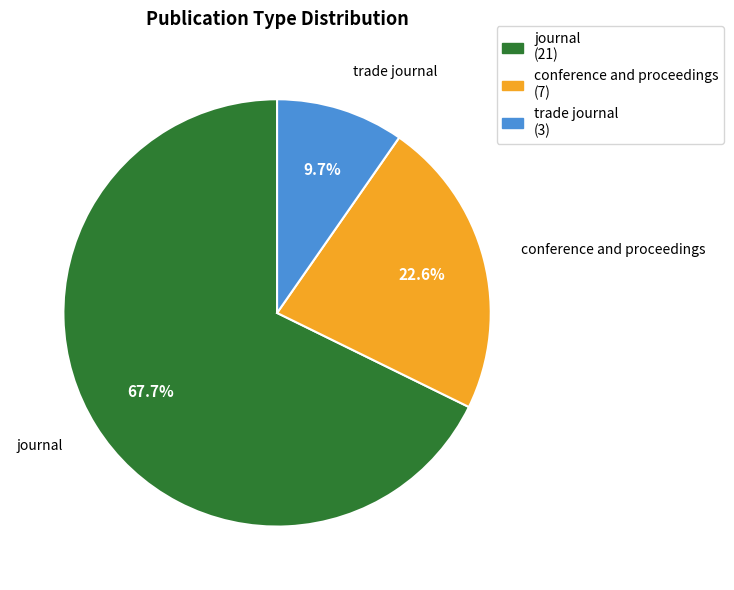

Is there any slice that represents more than half of the pie?

Yes